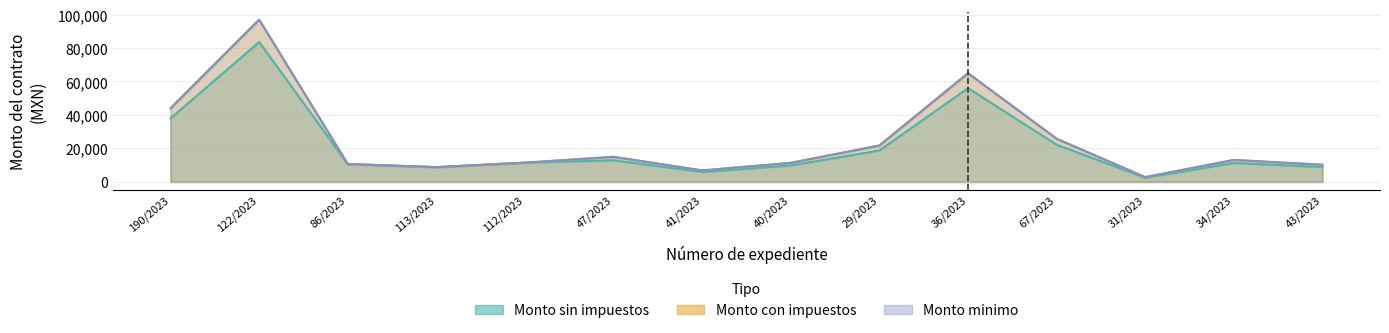

Does the chart have visible grid lines?

Yes